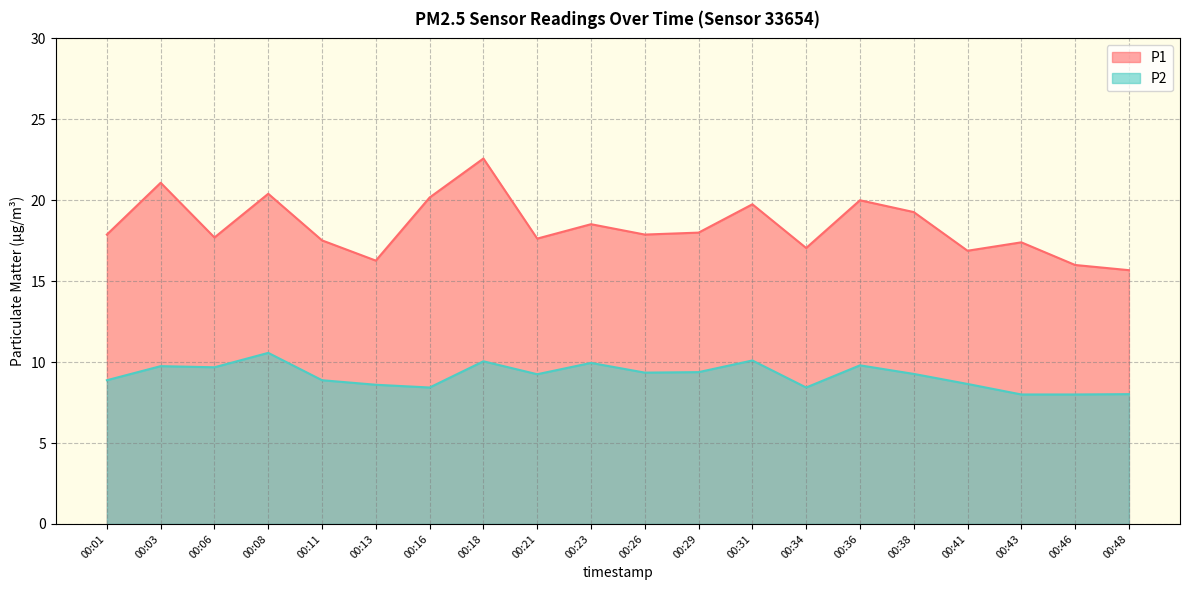

At which category is the sum across all series the highest?

00:18